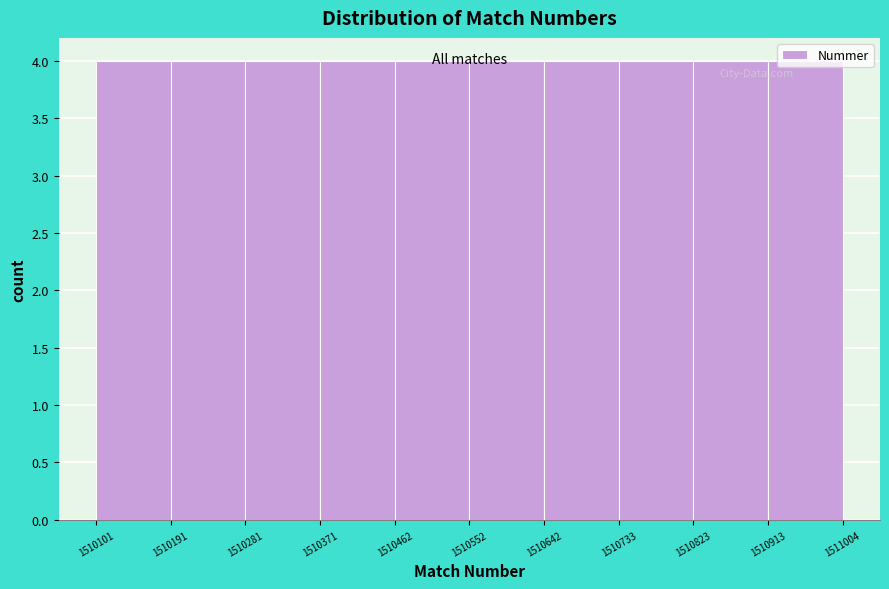

Reading left to right, transcribe this chart: for each bar, give the range it covers on the x-axis and its height. The values are not printed on the chart, so give them approximately, as read against the axis.

1510101 to 1510191: 4
1510191 to 1510281: 4
1510281 to 1510371: 4
1510371 to 1510462: 4
1510462 to 1510552: 4
1510552 to 1510642: 4
1510642 to 1510733: 4
1510733 to 1510823: 4
1510823 to 1510913: 4
1510913 to 1511004: 4